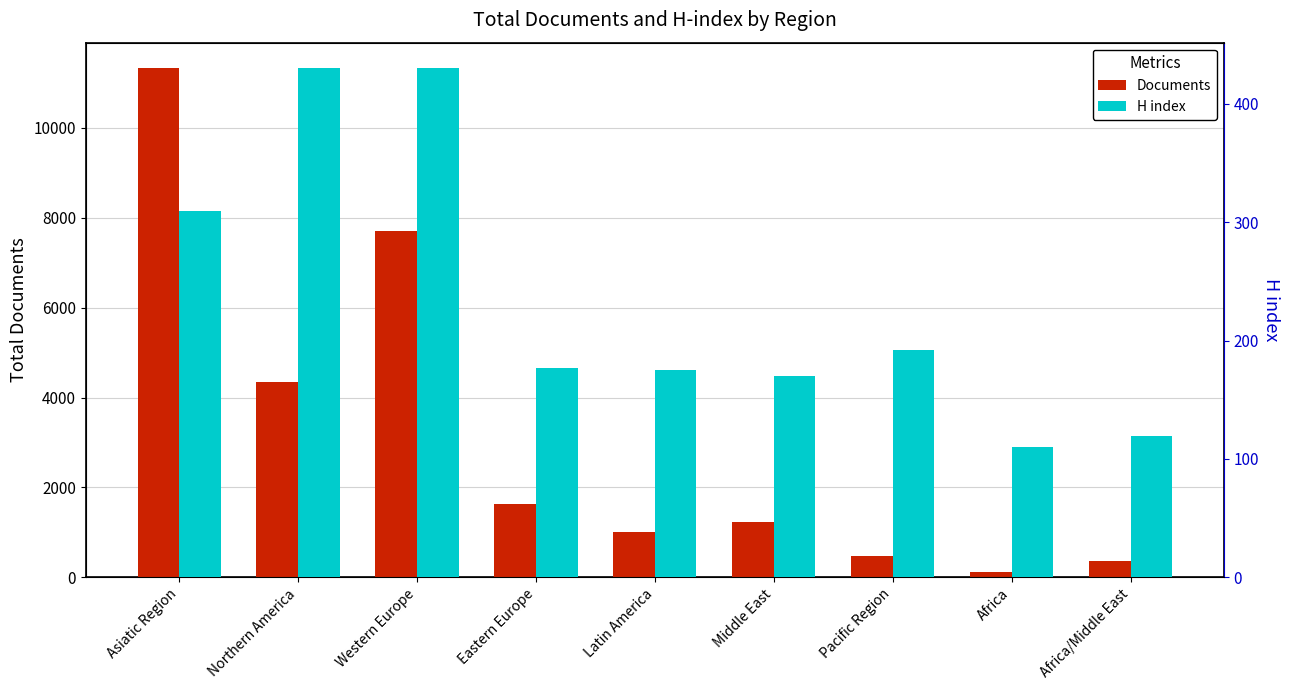

How many data points in Documents are above 1227?

4